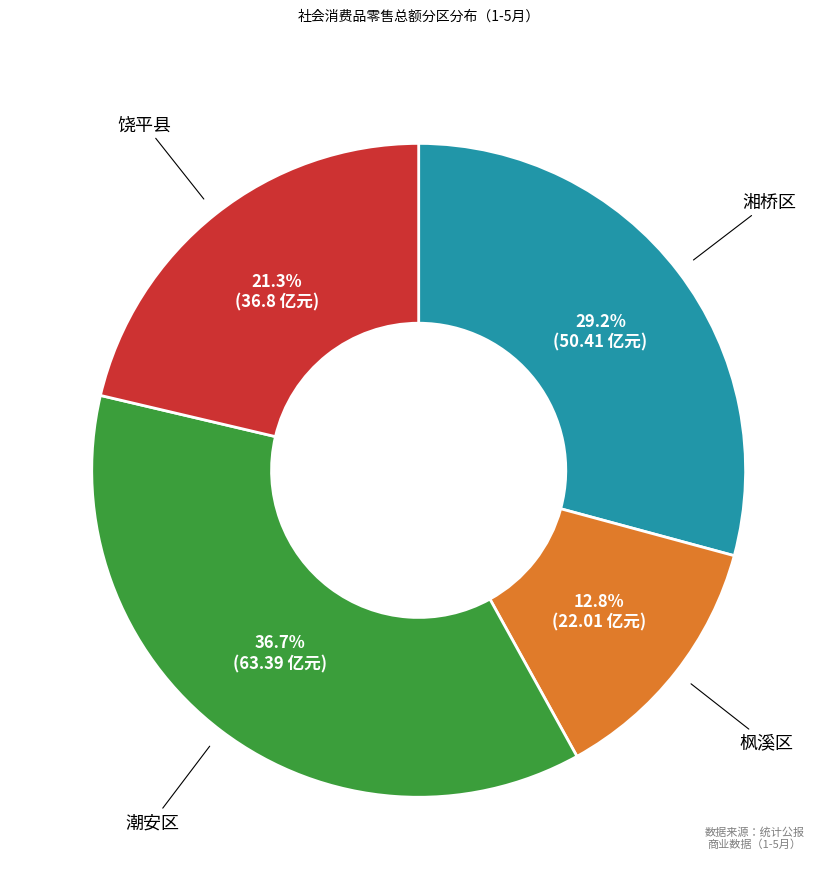

Does any single category account for the majority?

No